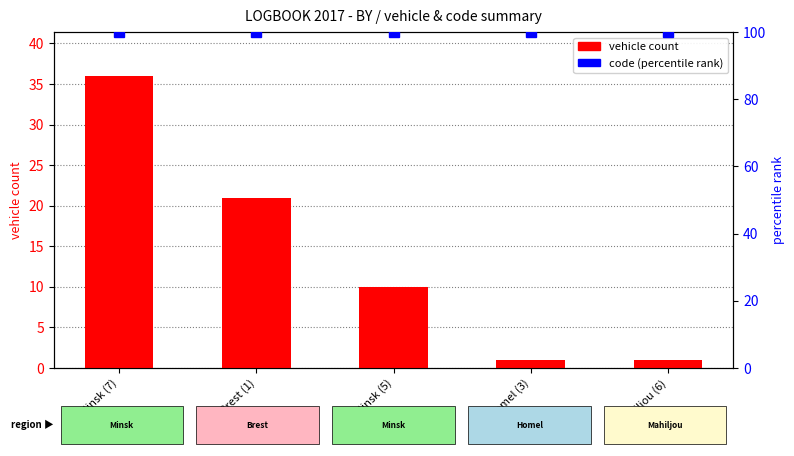

Between Brest (1) and Mahiljou (6), which is larger?

Brest (1)